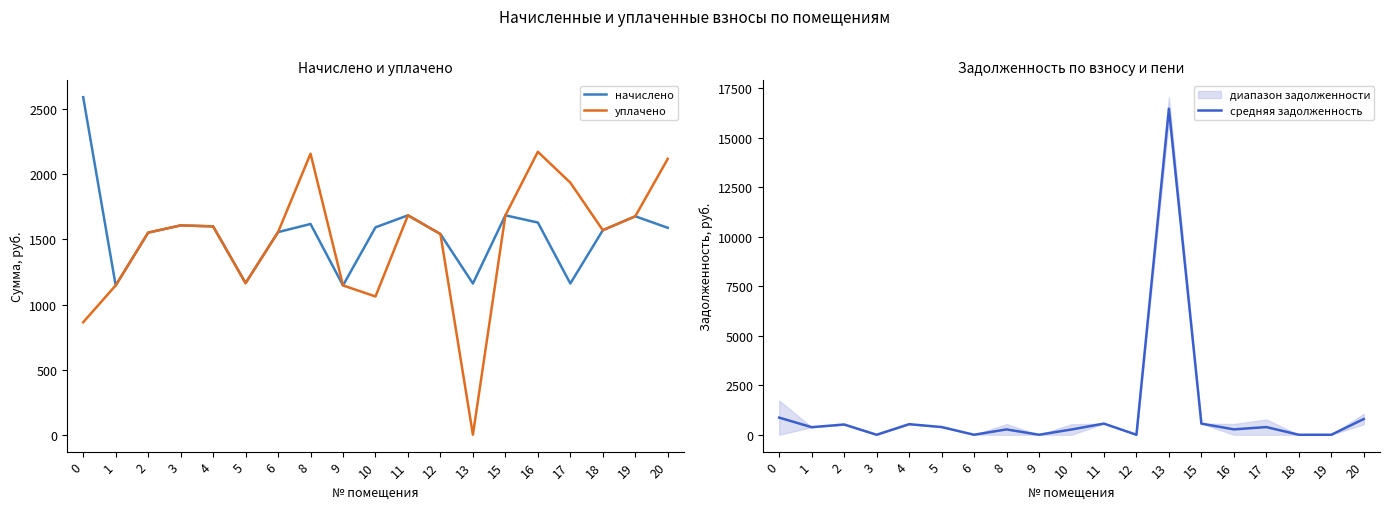

True or false: начислено has more than 0 points higher than both neighbors.

True